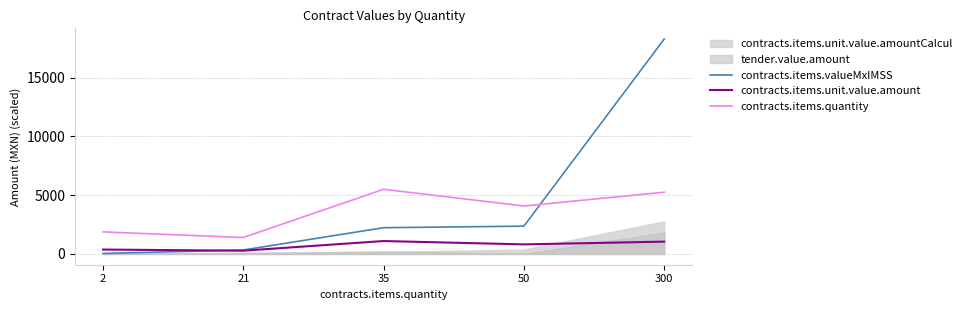

True or false: contracts.items.valueMxIMSS has more than 0 interior local peaks.

False